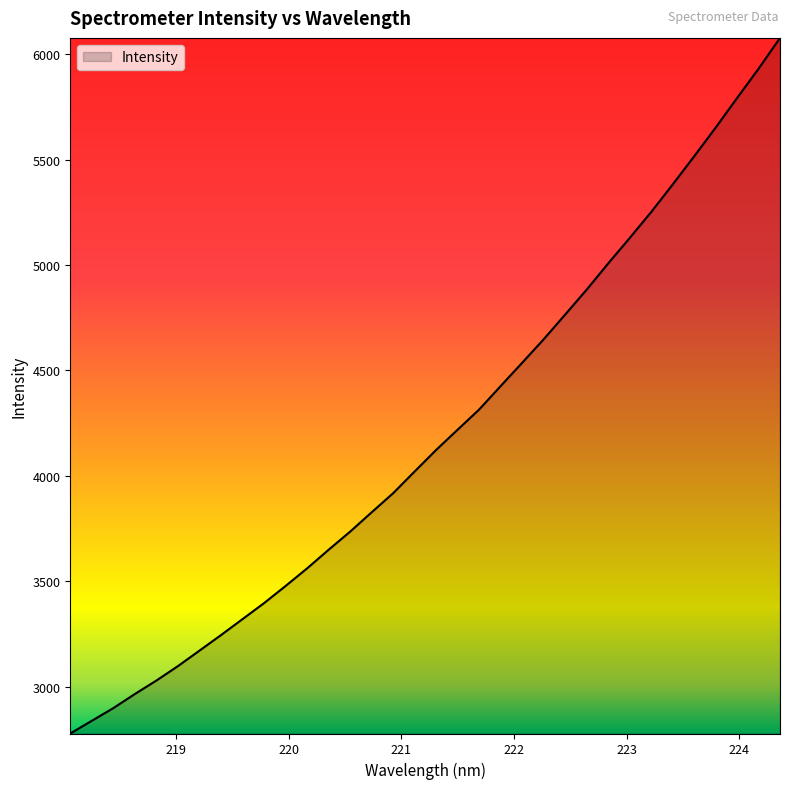

How many lines are shown in the chart?

1